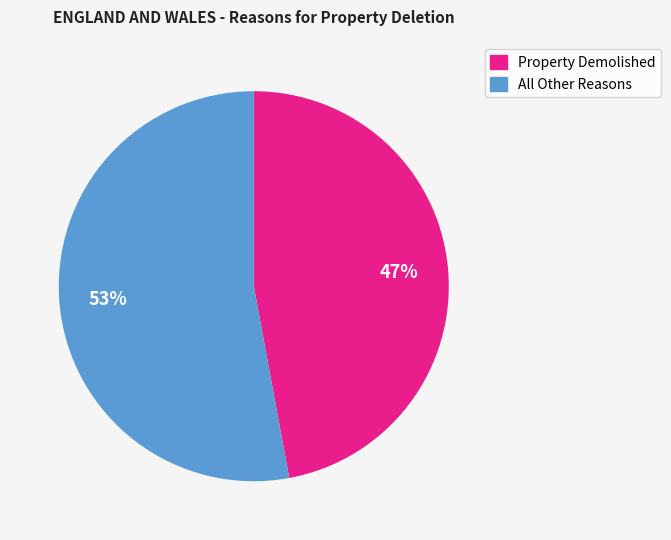

How many slices are in this pie chart?

2